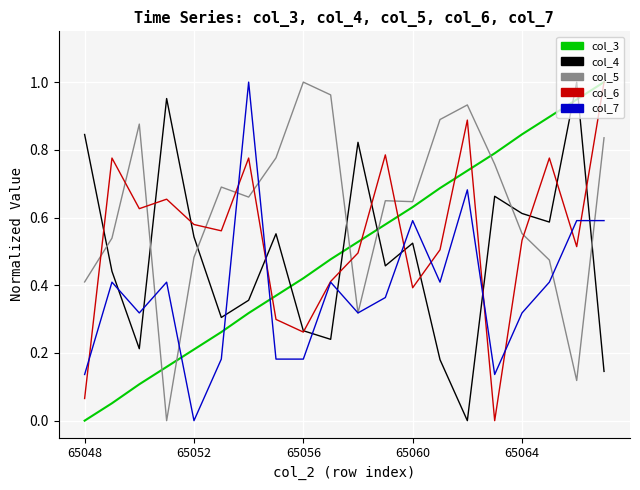

How many intersections are there between col_7 and col_3?

3